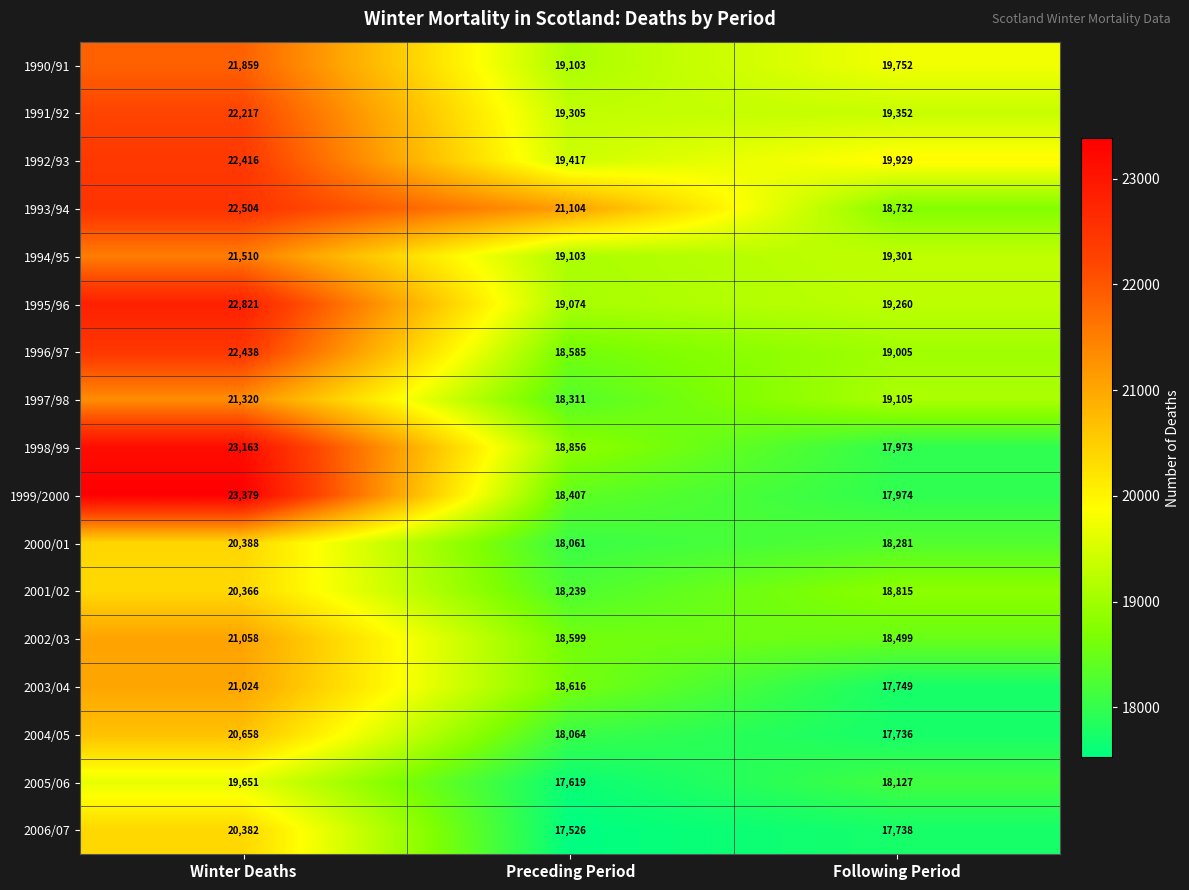

The 1996/97 series shows 10996 at Winter Deaths. True or false?

False